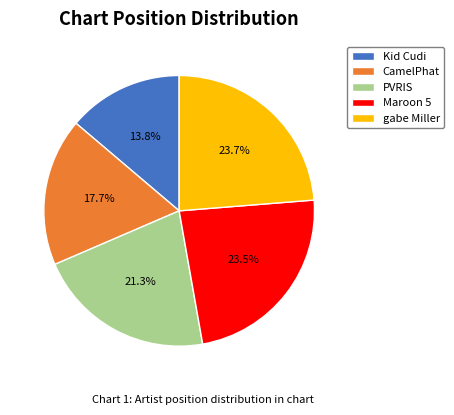

To the nearest percent, what percentage of the pie is gabe Miller?

24%